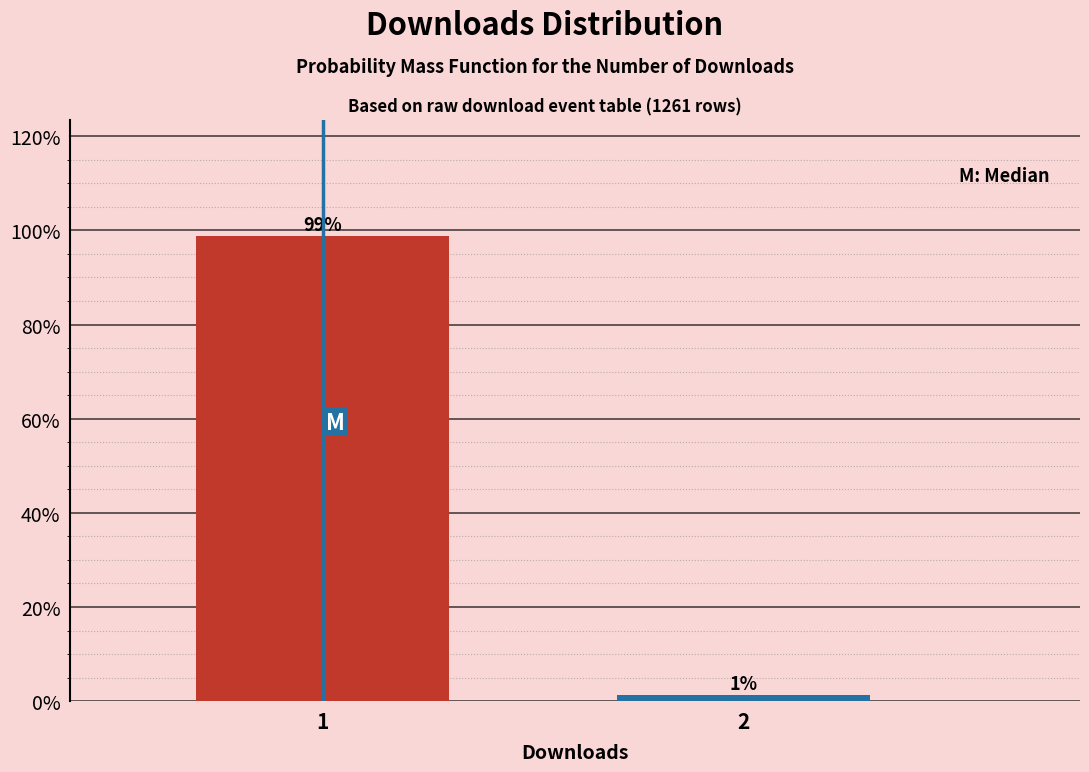

What is the value of the 1st bar from the left?

98.8